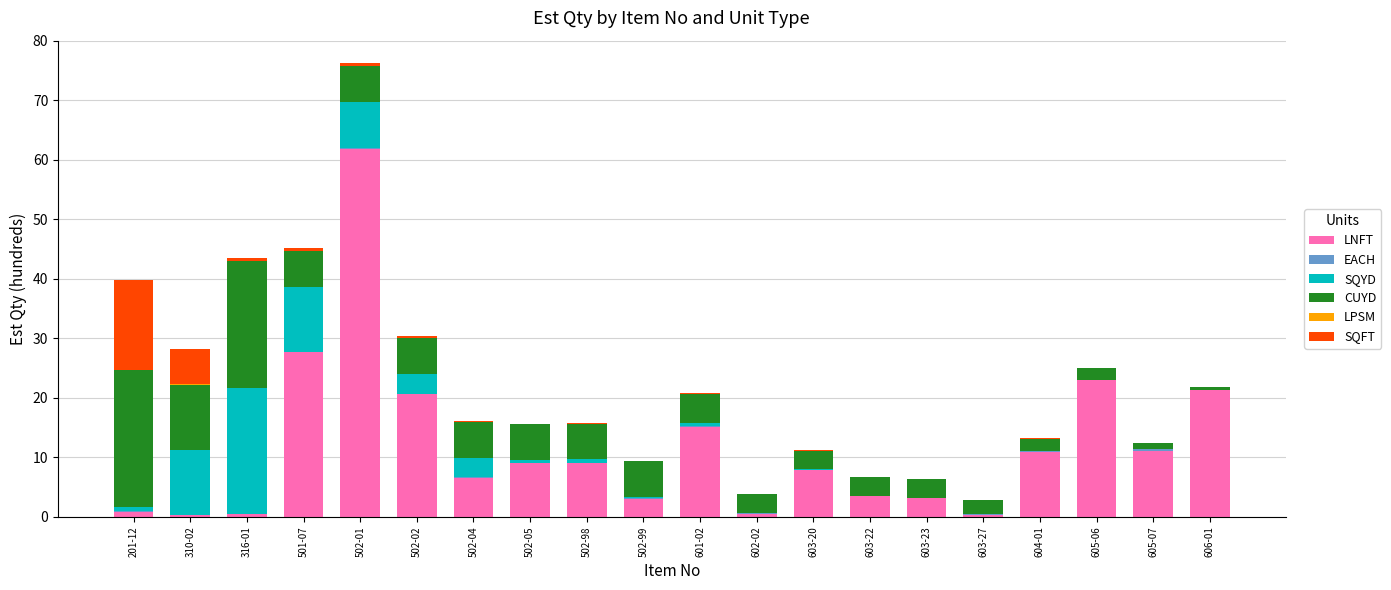

Which category has the highest value in the LNFT series?

502-01